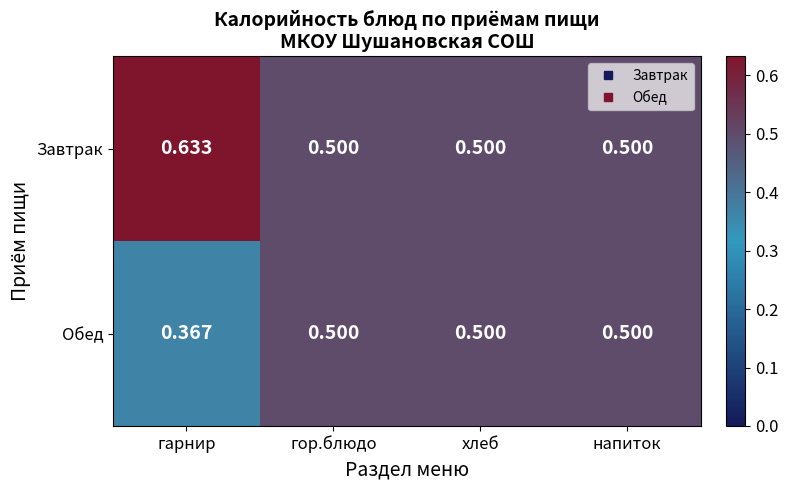

Is the value of Обед at напиток greater than the value of Завтрак at гарнир?

No